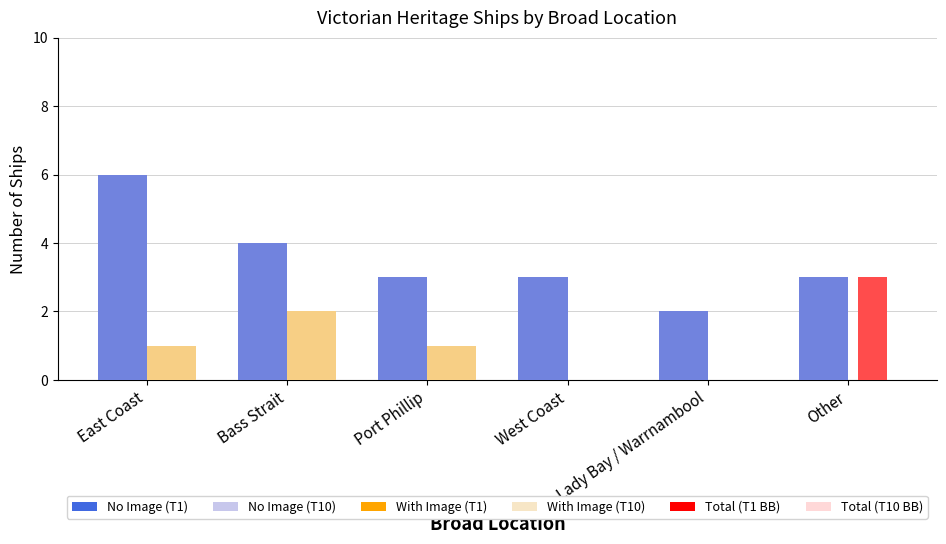

What is the label of the 4th bar from the left?

West Coast